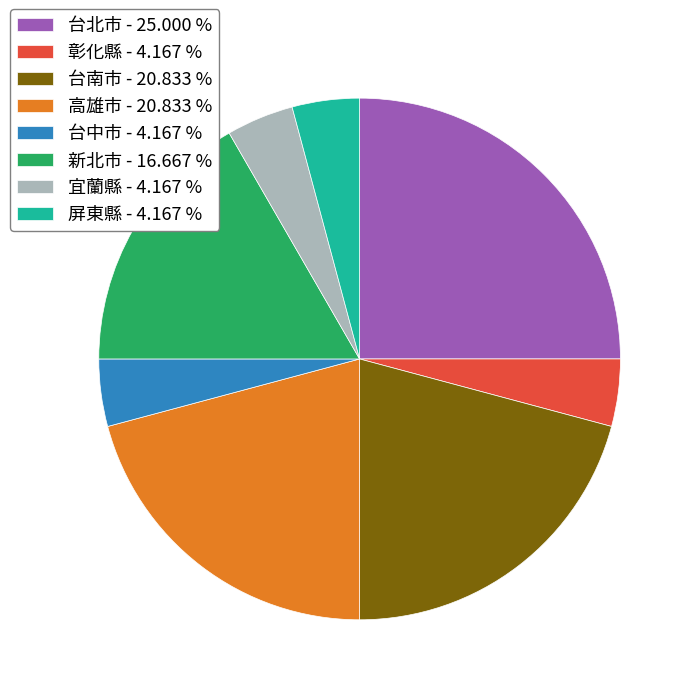

Do 高雄市 - 20.833 % and 彰化縣 - 4.167 % together represent more than half of the pie?

No